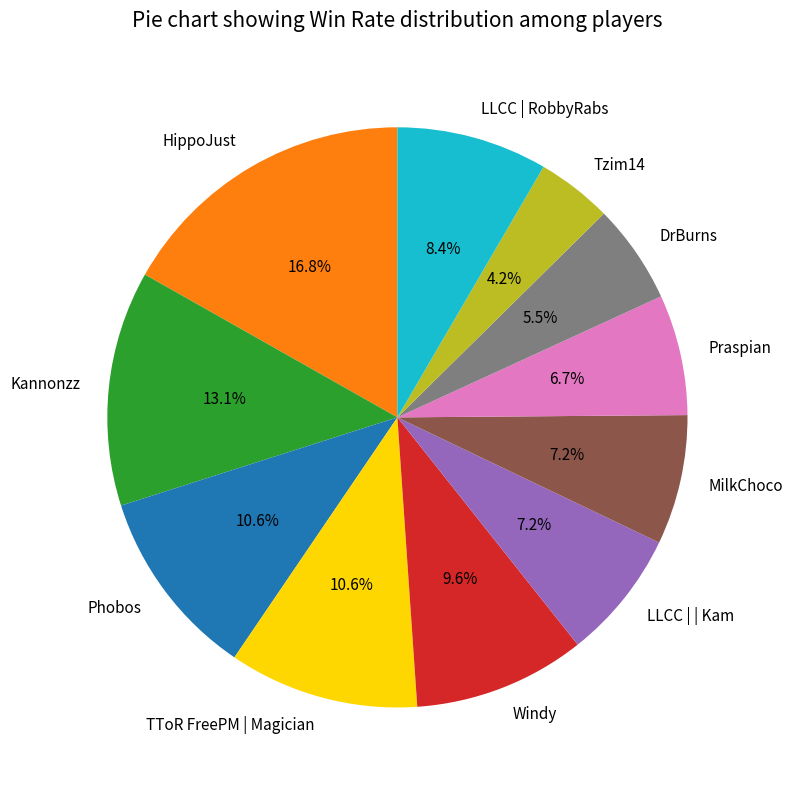

Which category has the smallest portion of the pie?

Tzim14